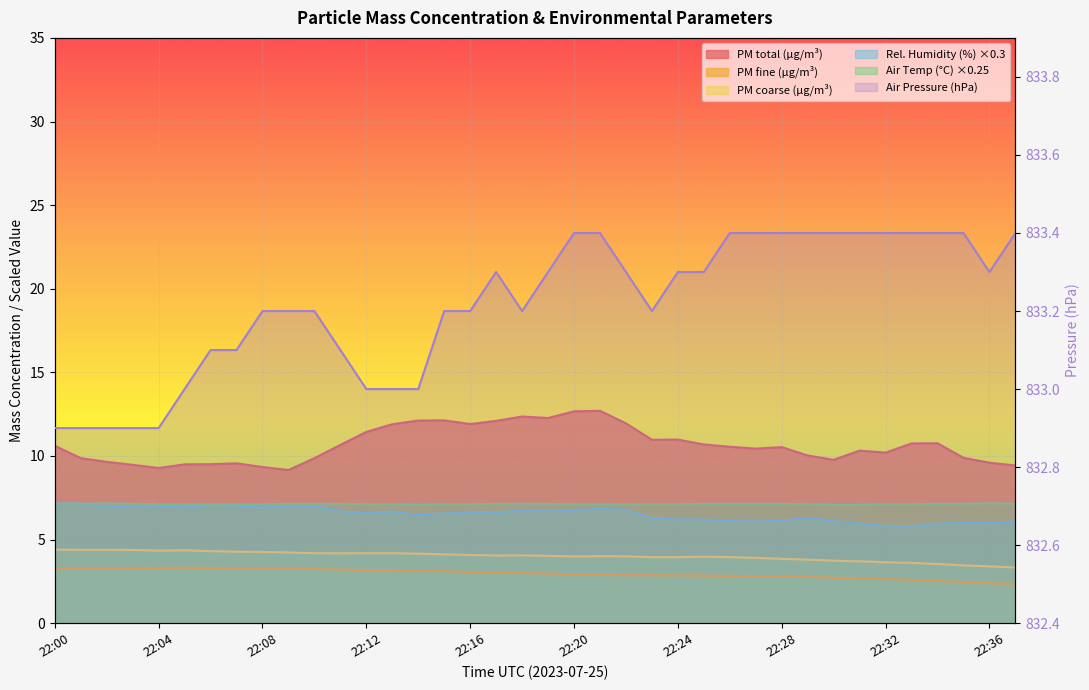

True or false: P_M11 has a value of 1343.4 at 22:10.

False